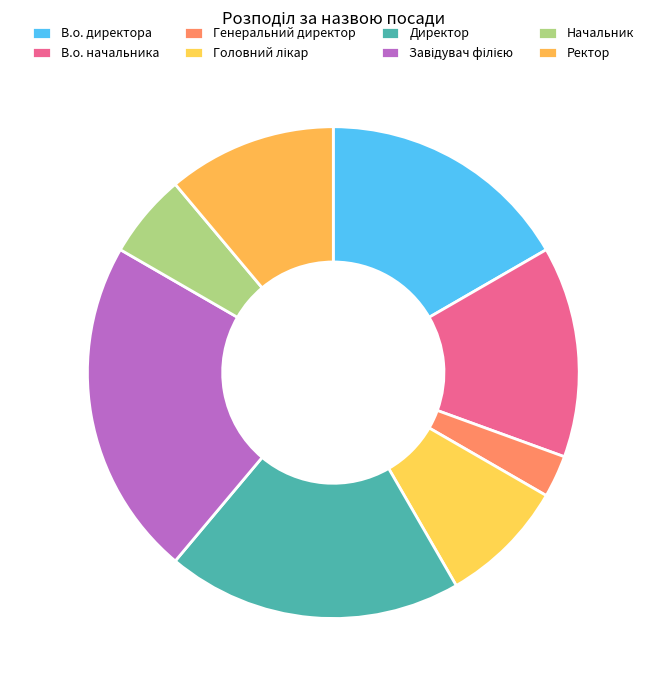

To the nearest percent, what is the difference between the largest and smallest slice percentages?

19%